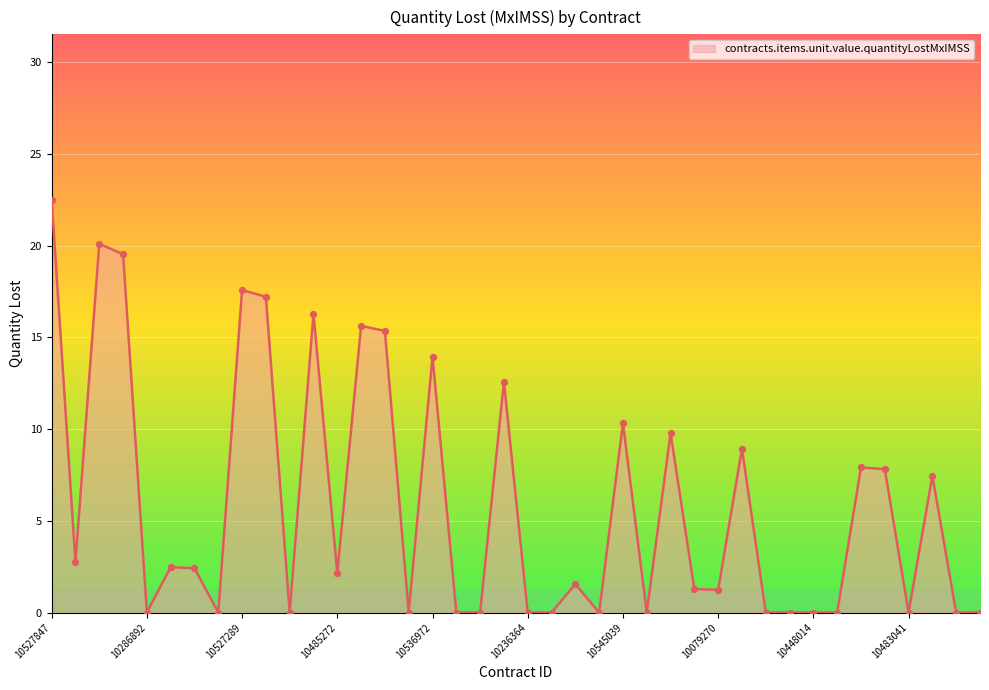

What is the greatest value displayed?

22.5